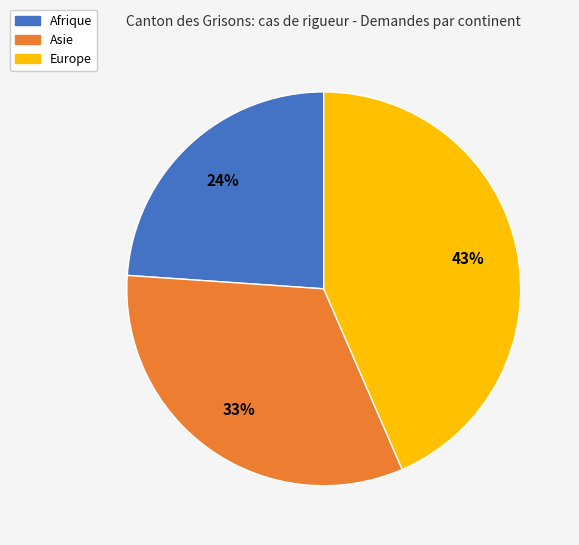

Do Asie and Europe together represent more than half of the pie?

Yes